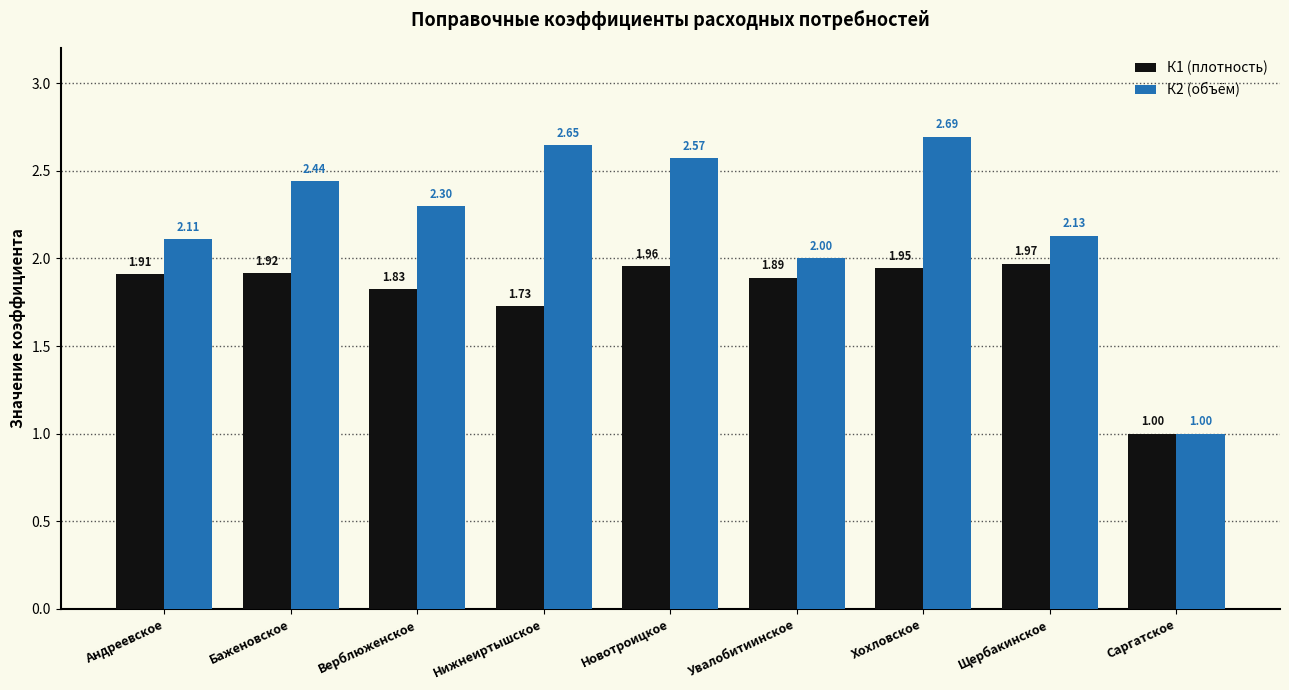

What is the difference between the maximum and minimum values in the К1 (плотность) series?

1.0